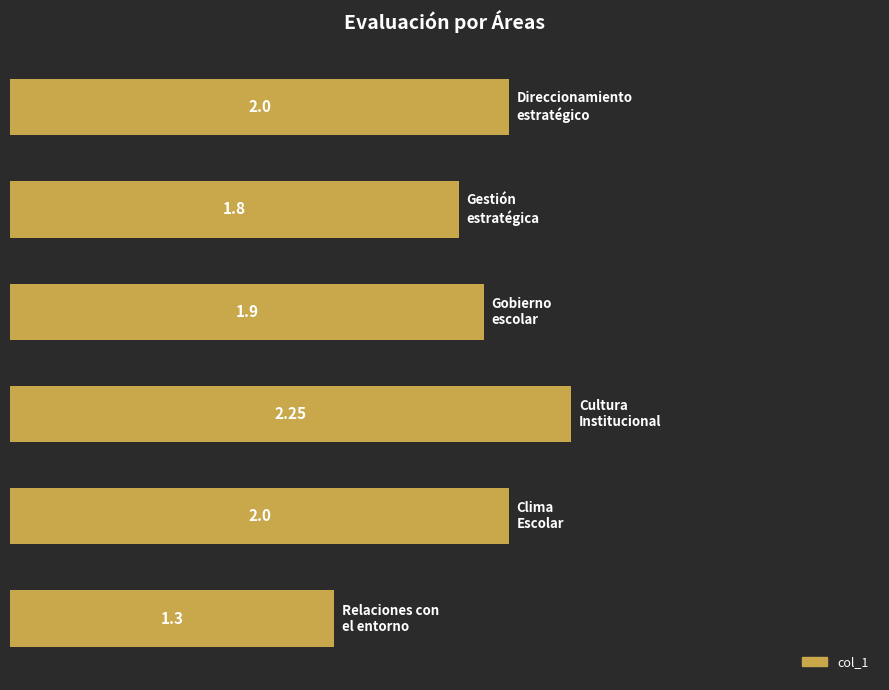

Does the chart contain any negative values?

No